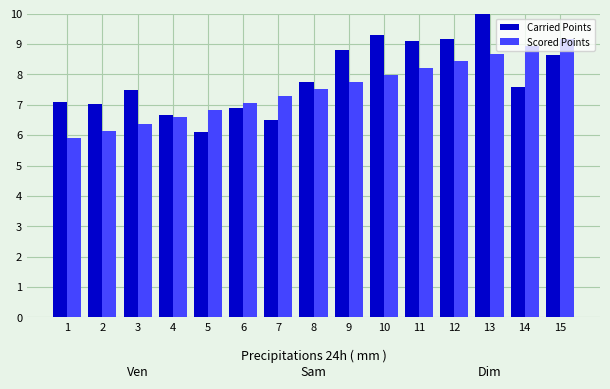

Which series has the largest range (max minus min)?

Carried Points